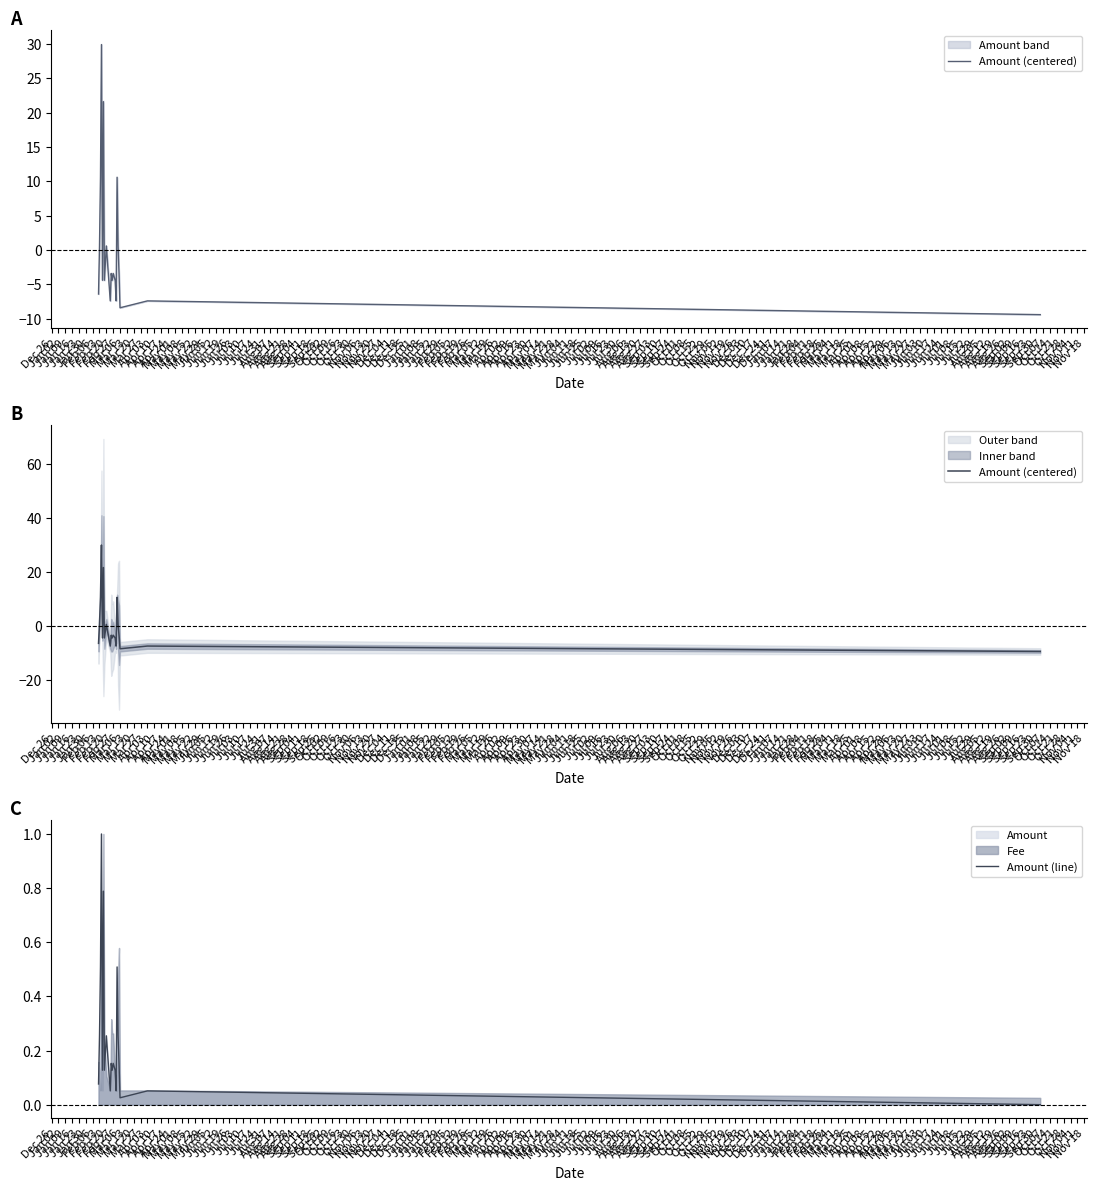

List the series in order of their overall mean, lowest first.

Amount (centered), Amount (line)